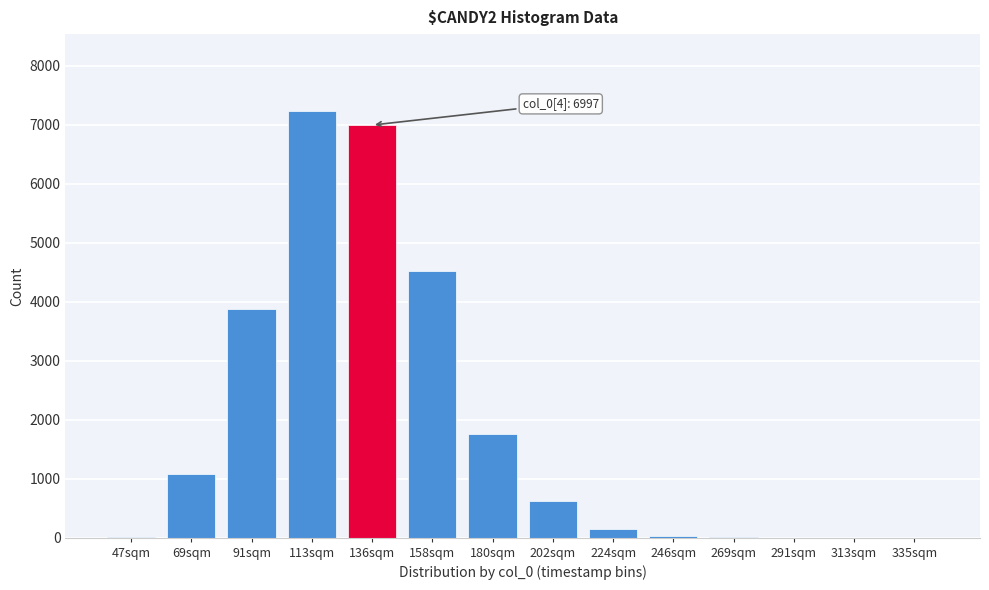

What is the change in value from 91sqm to 113sqm?

+3365